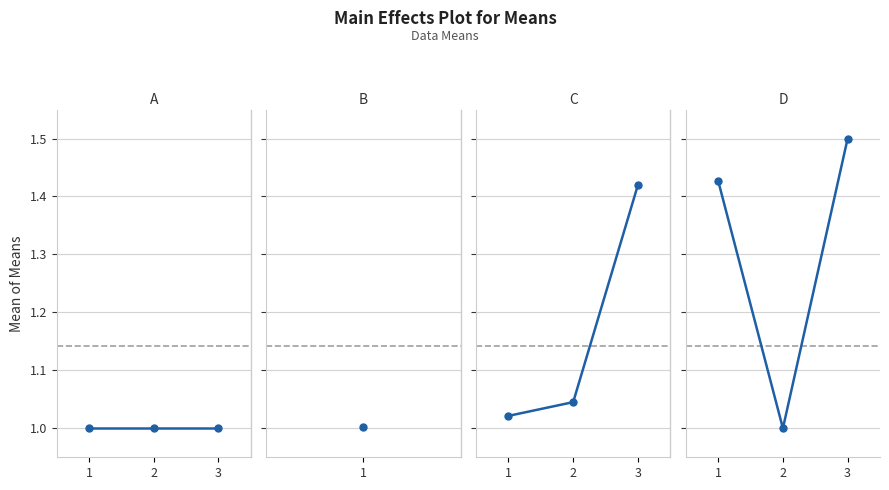

At which label is the value closest to 1?

2